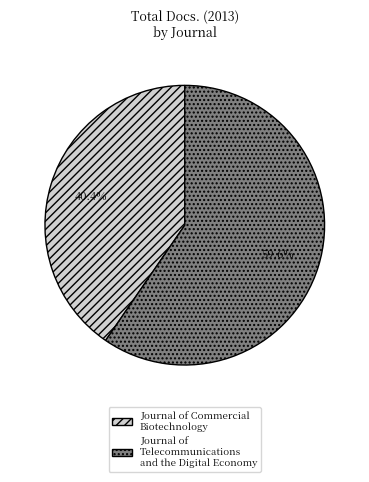

How many slices are in this pie chart?

2